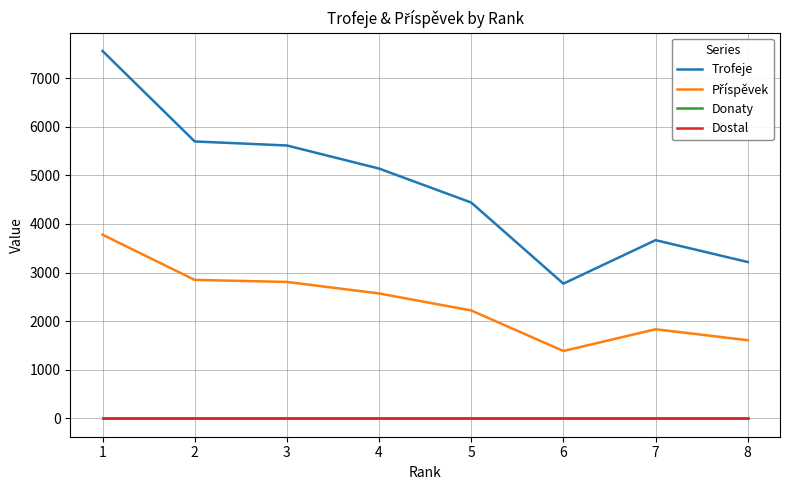

Is this an area chart (filled region under the line)?

No